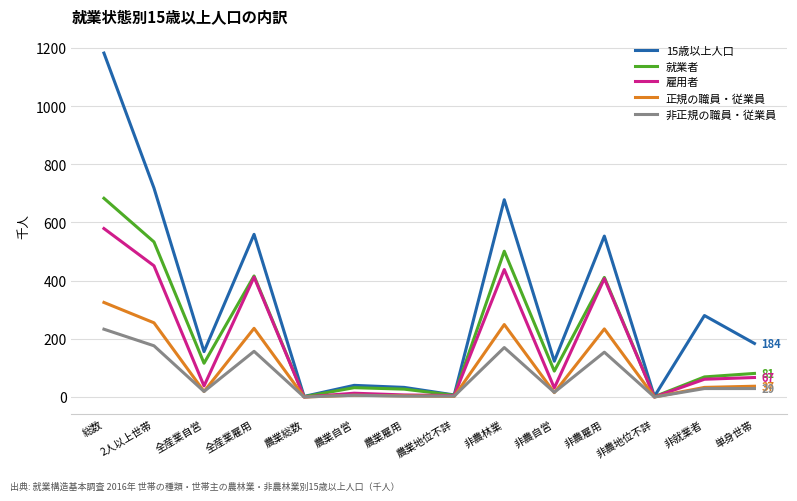

What is the spread (max minus min) of values at 非農地位不詳?

2